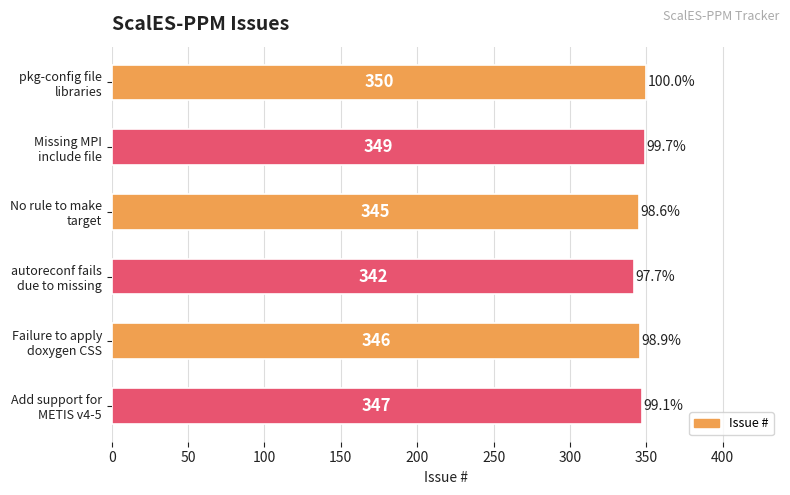

How many values are between 345 and 349?

4